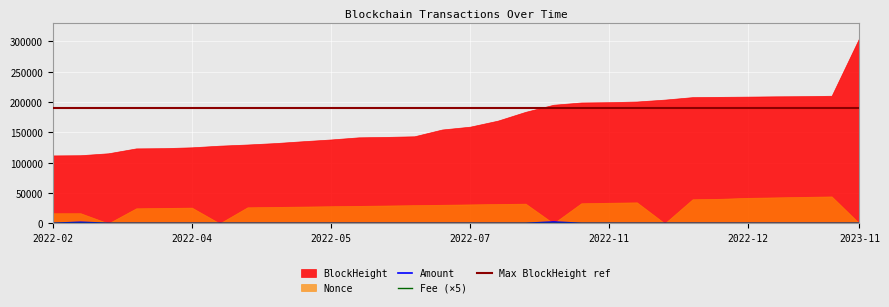

Which series ends up on top after the final intersection of Fee and Amount?

Fee